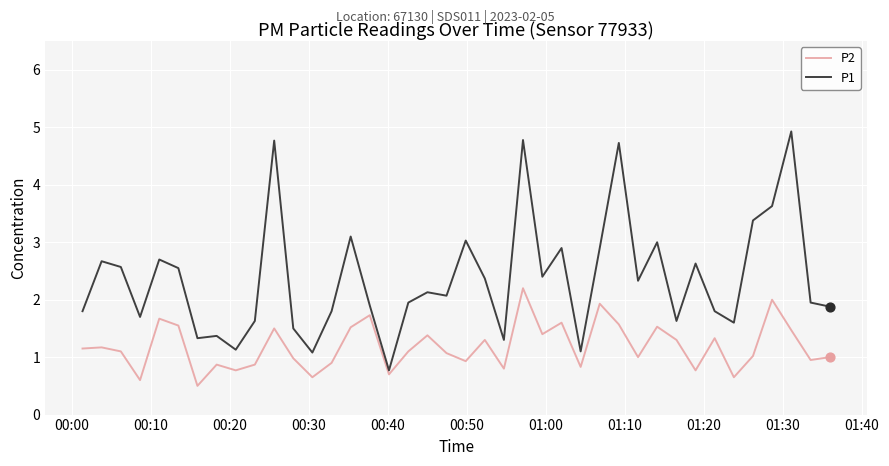

What are all the series names shown in the legend?

P2, P1